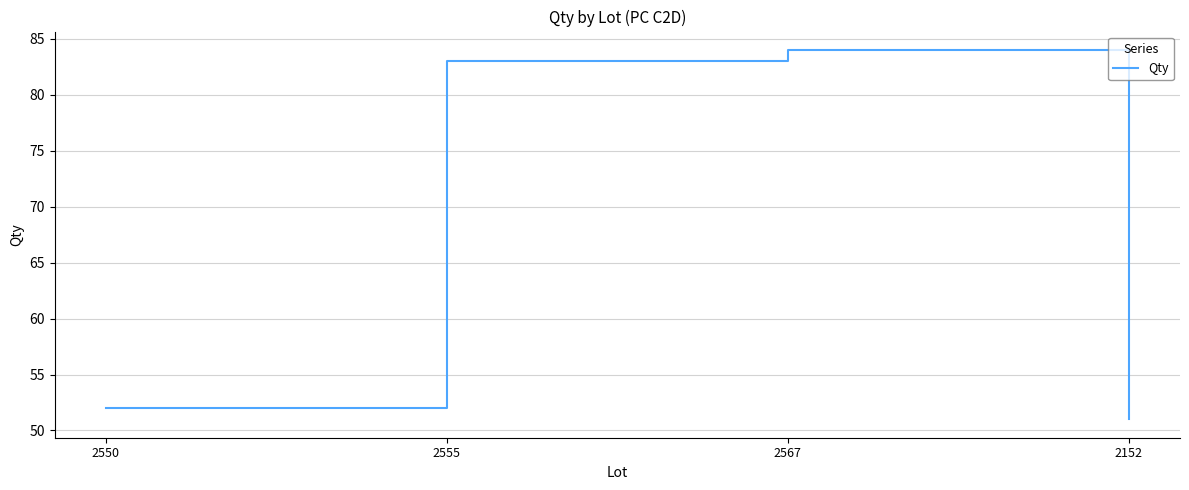

What is the sum of all values?

270